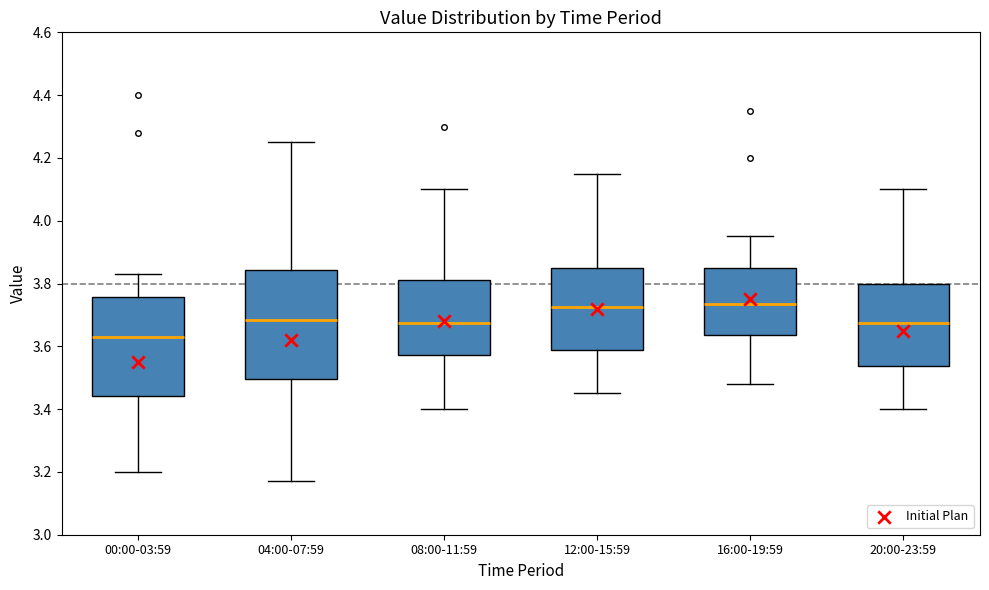

Comparing the boxes themselves (not the whiskers), which one is the tallest?

04:00-07:59